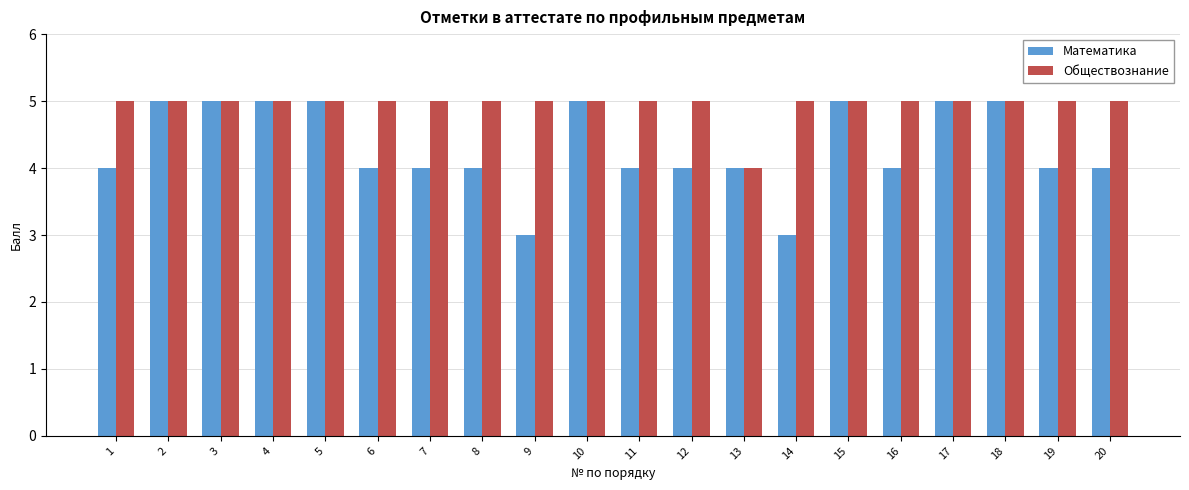

What is the difference between the Математика values at 4 and 12?

1